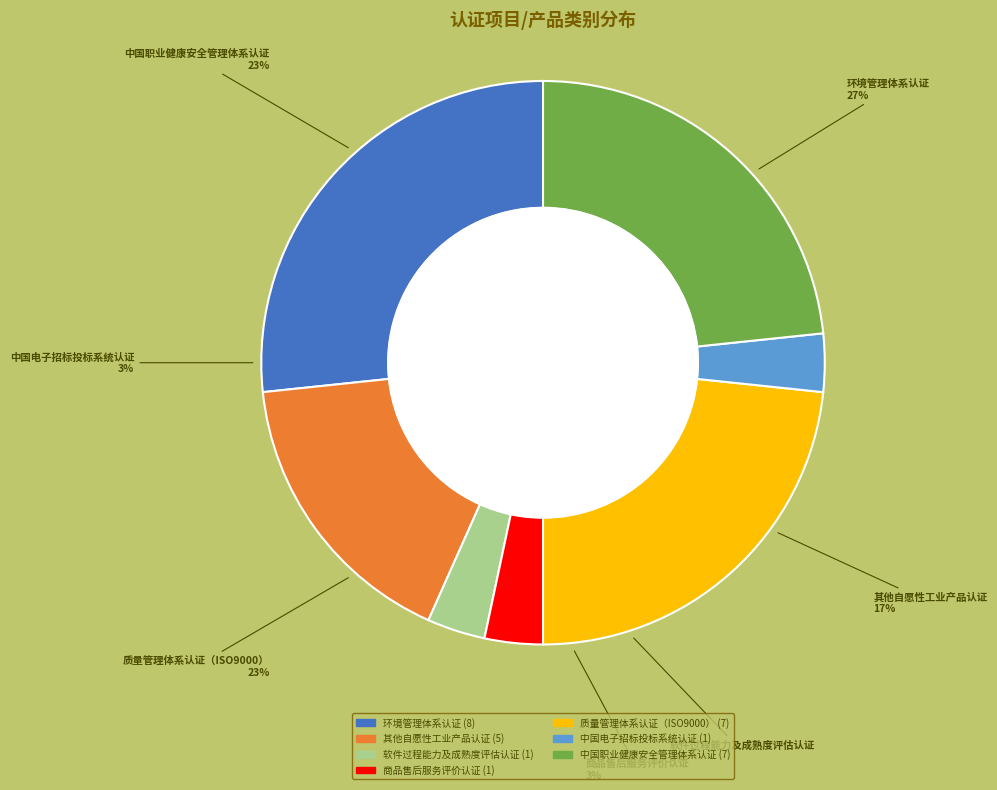

Which slice is the smallest?

软件过程能力及成熟度评估认证